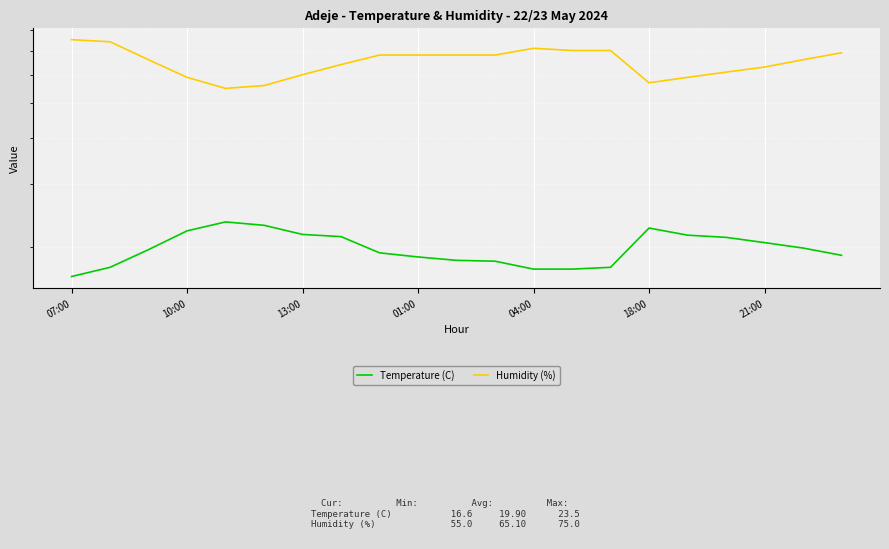

True or false: Temperature (C) and Humidity (%) intersect in this chart.

False